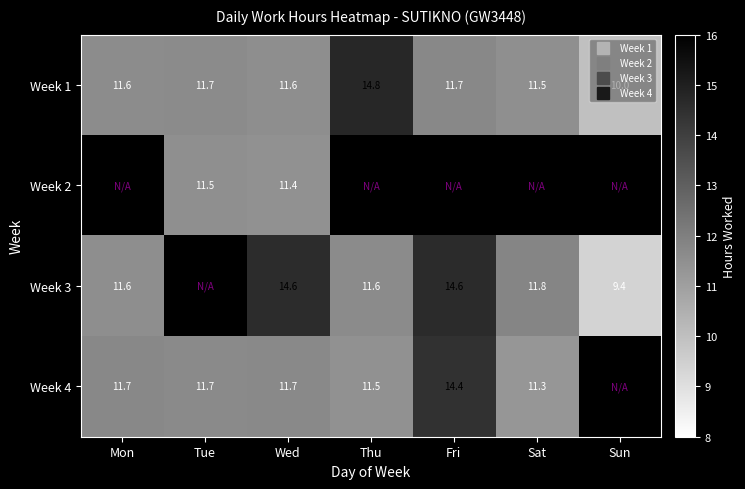

How many distinct data groups are displayed?

4